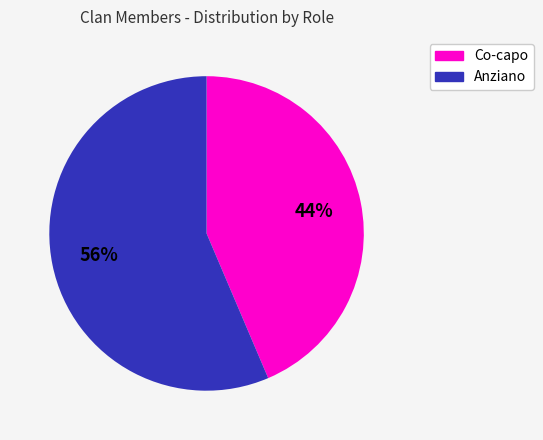

To the nearest percent, what is the average slice percentage?

50%